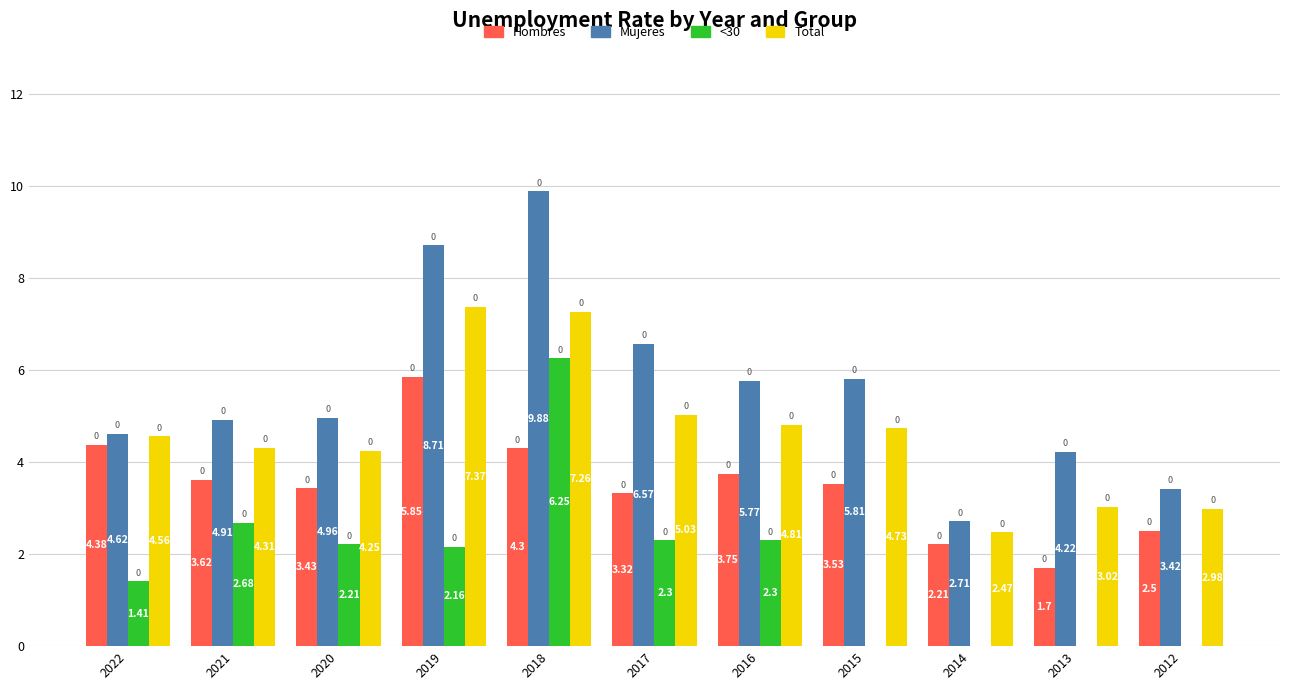

Which series changed the most between 2020 and 2019?

Mujeres